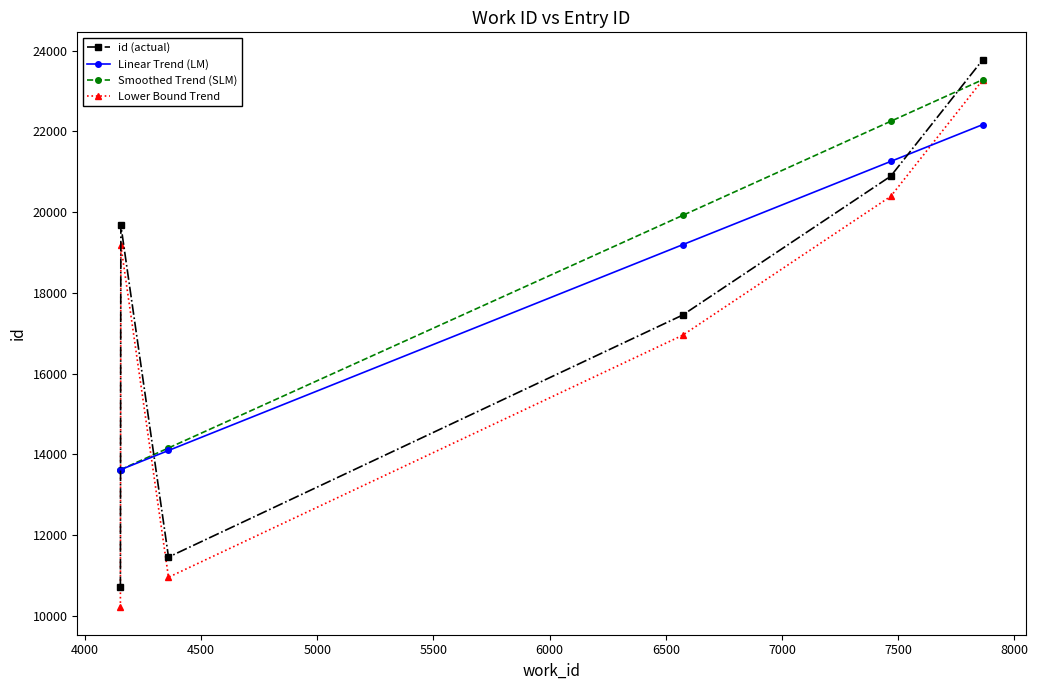

What is the smallest value displayed?

10212.0